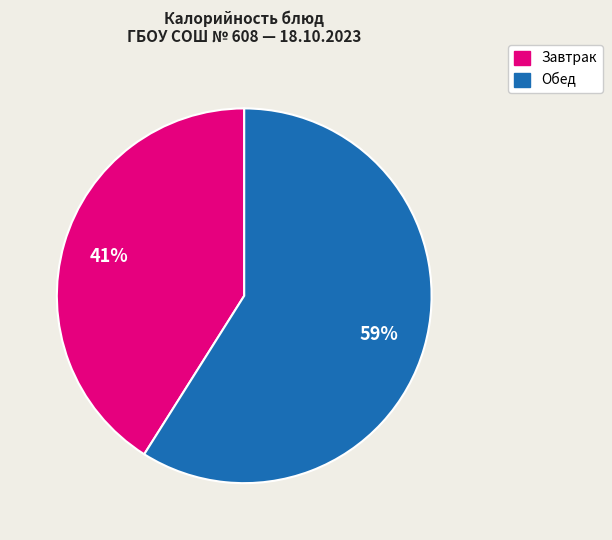

Is there any slice that represents more than half of the pie?

Yes